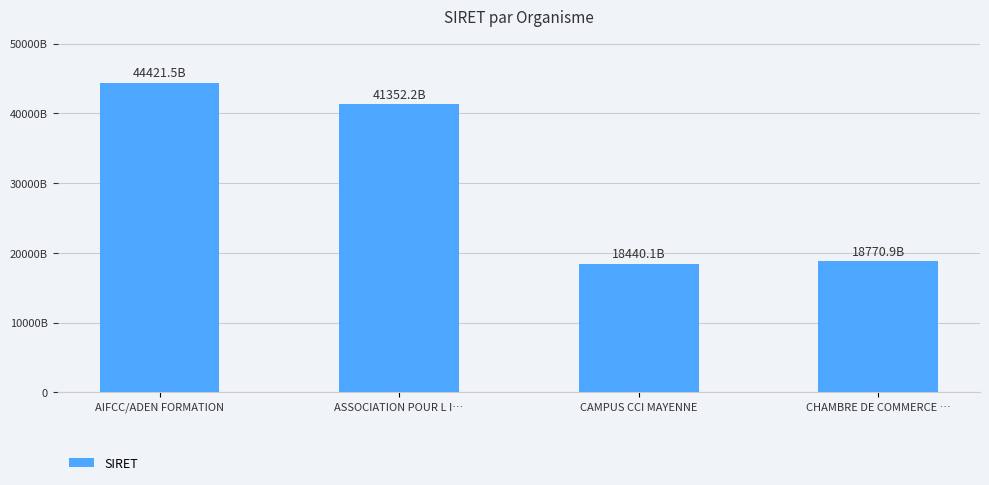

What is the sum of the values at ASSOCIATION POUR L I… and CAMPUS CCI MAYENNE?

59792281600367